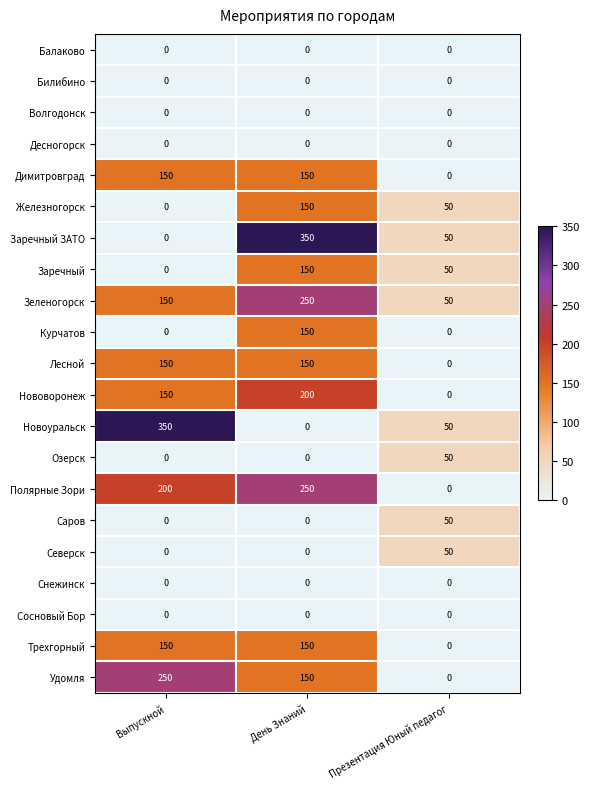

Which series changed the most between День Знаний and Презентация Юный педагог?

Заречный ЗАТО